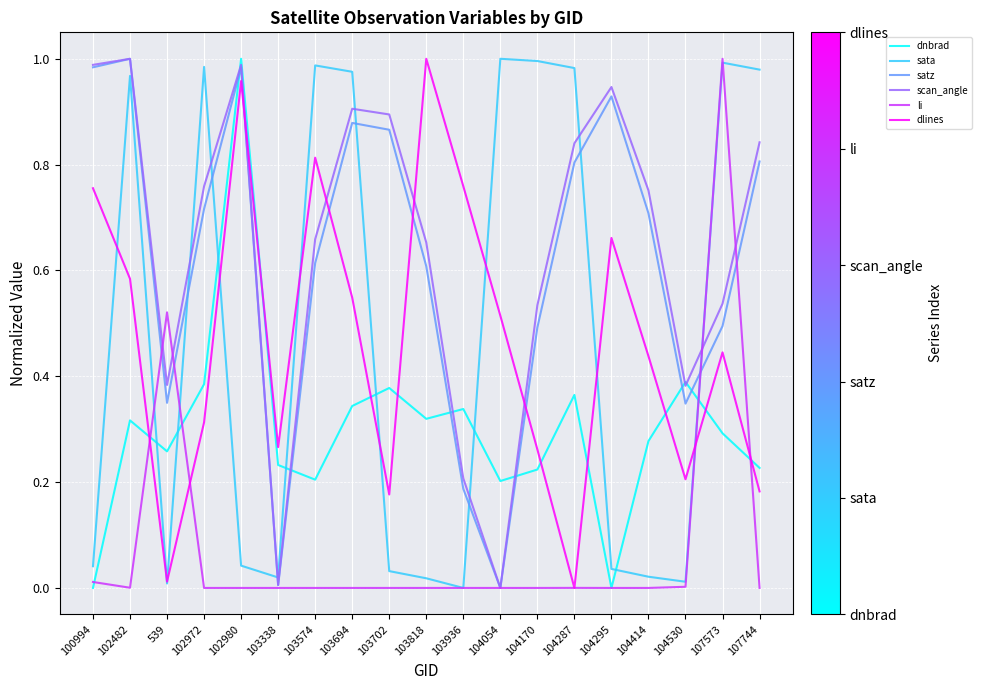

How many series are shown in this chart?

6